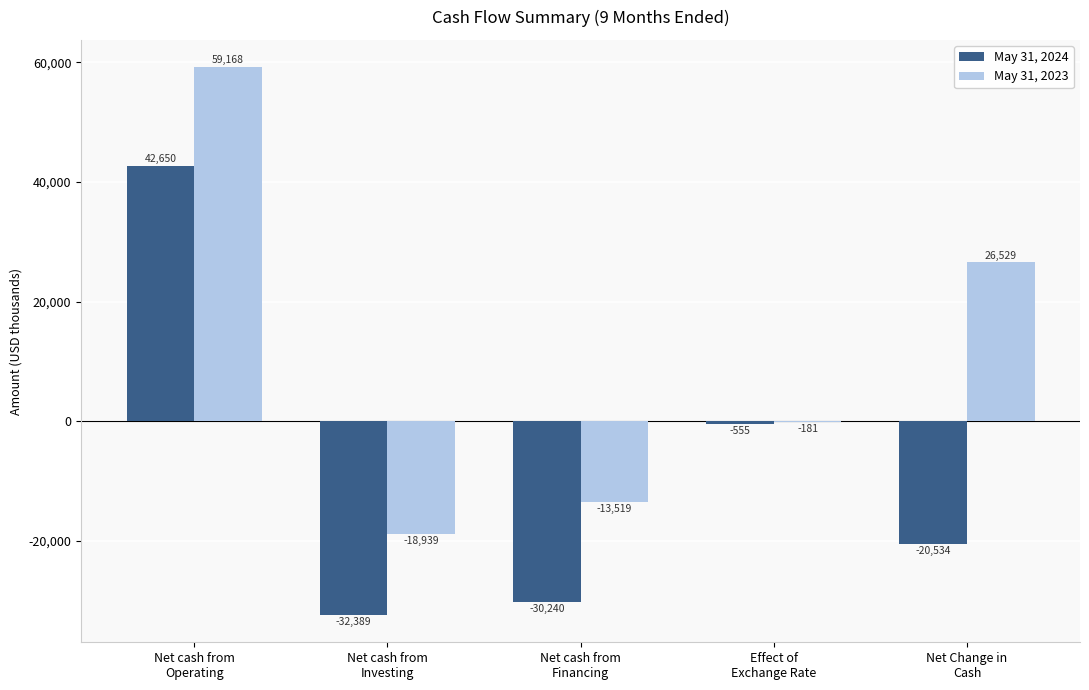

True or false: May 31, 2024 has a value of 42650 at Net cash from
Operating.

True